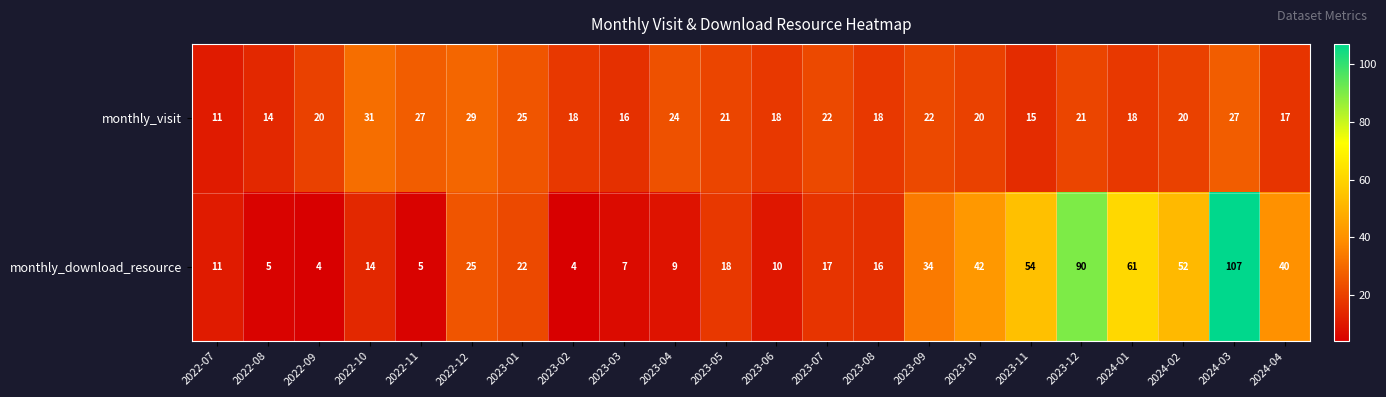

The value of monthly_download_resource at 2023-08 is 16. True or false?

True